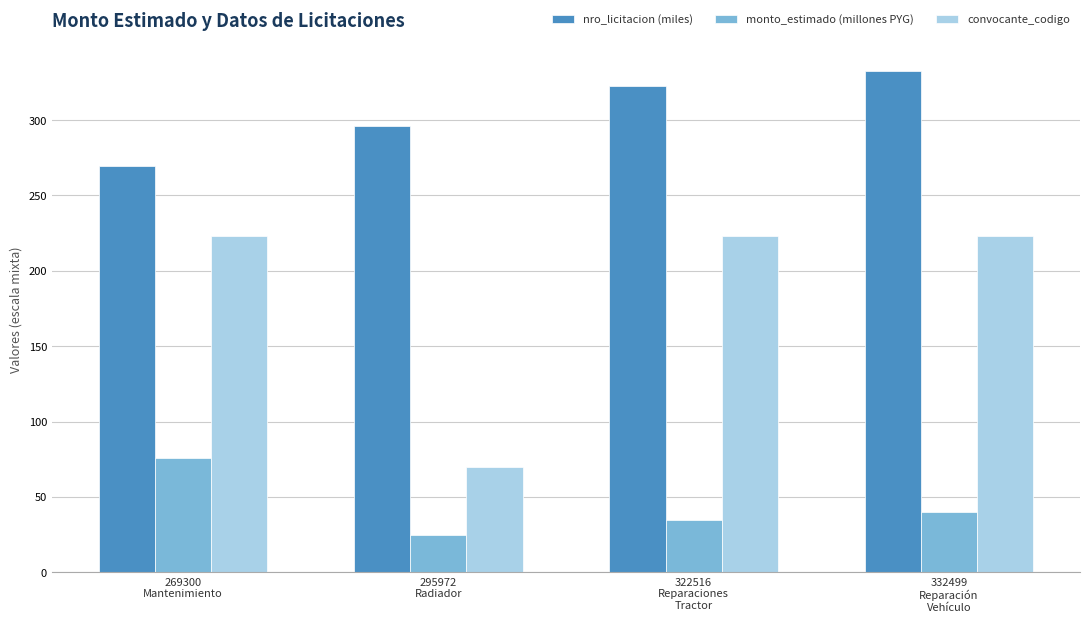

What is the spread (max minus min) of values at 269300
Mantenimiento?

193.5